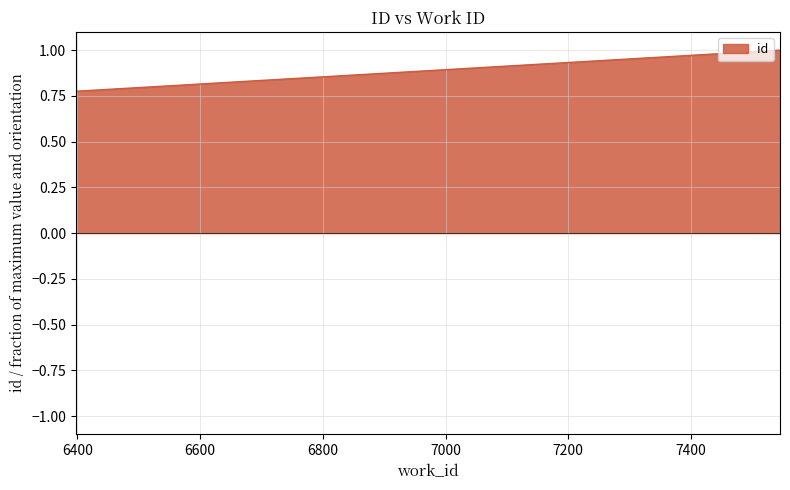

What is the greatest value displayed?

1.0